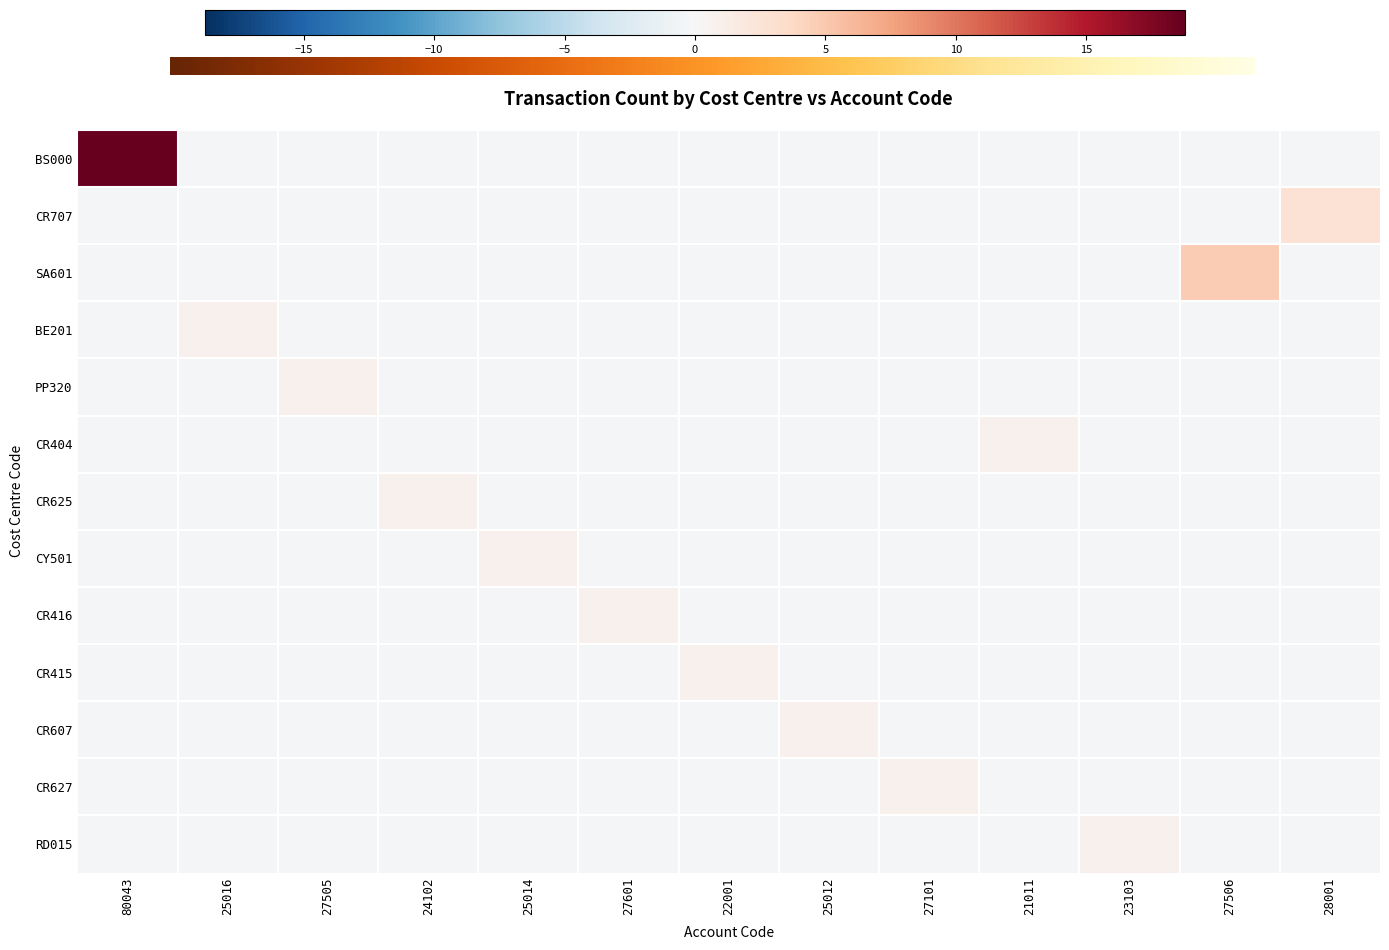

How many negative values does the RD015 series have?

12